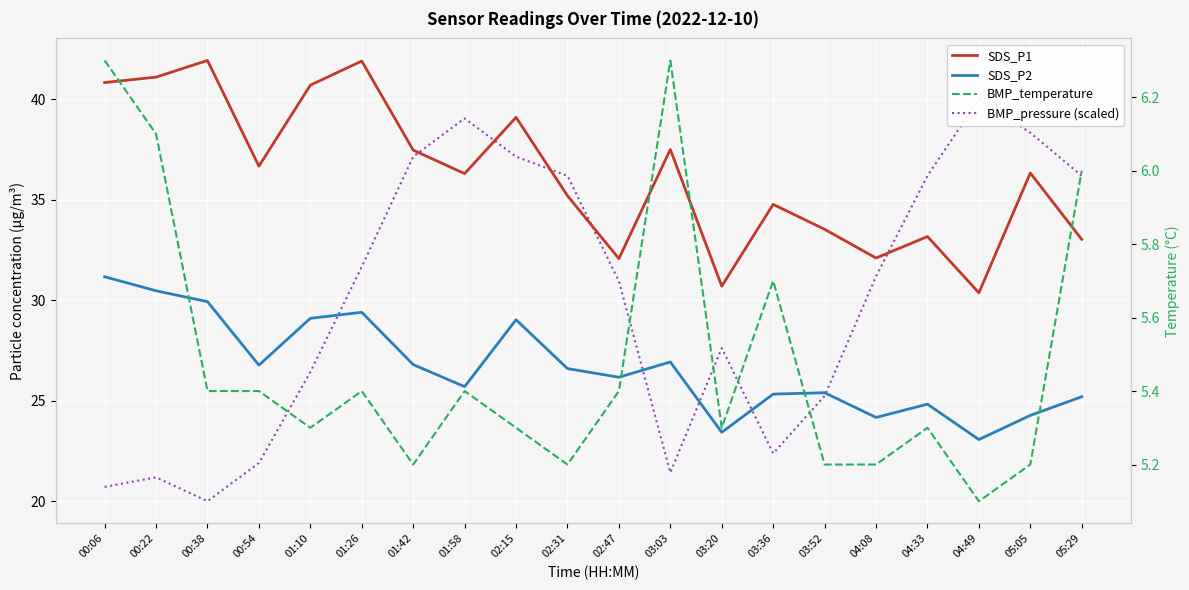

Which category has the highest value in the SDS_P1 series?

00:38